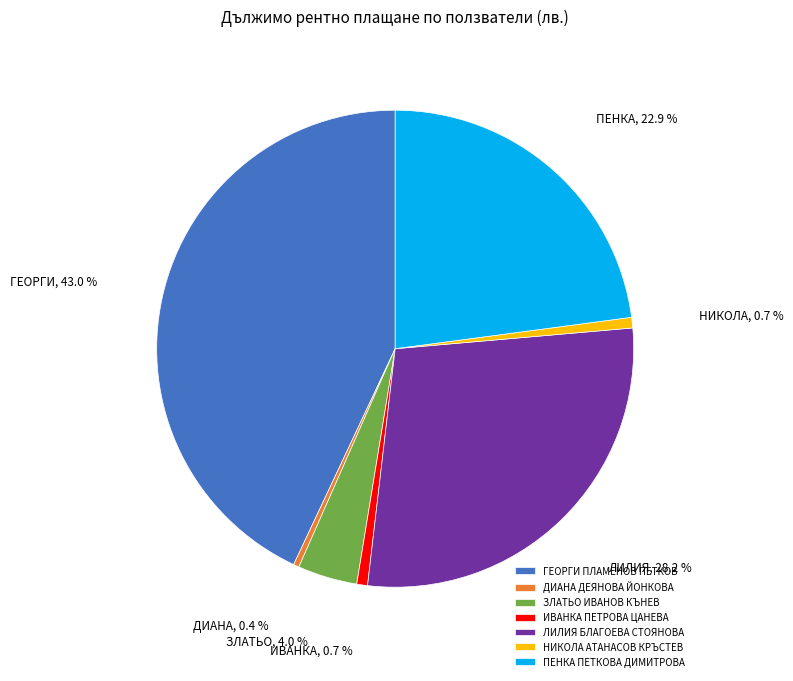

True or false: ГЕОРГИ ПЛАМЕНОВ ПЕТКОВ accounts for 43% of the total.

True